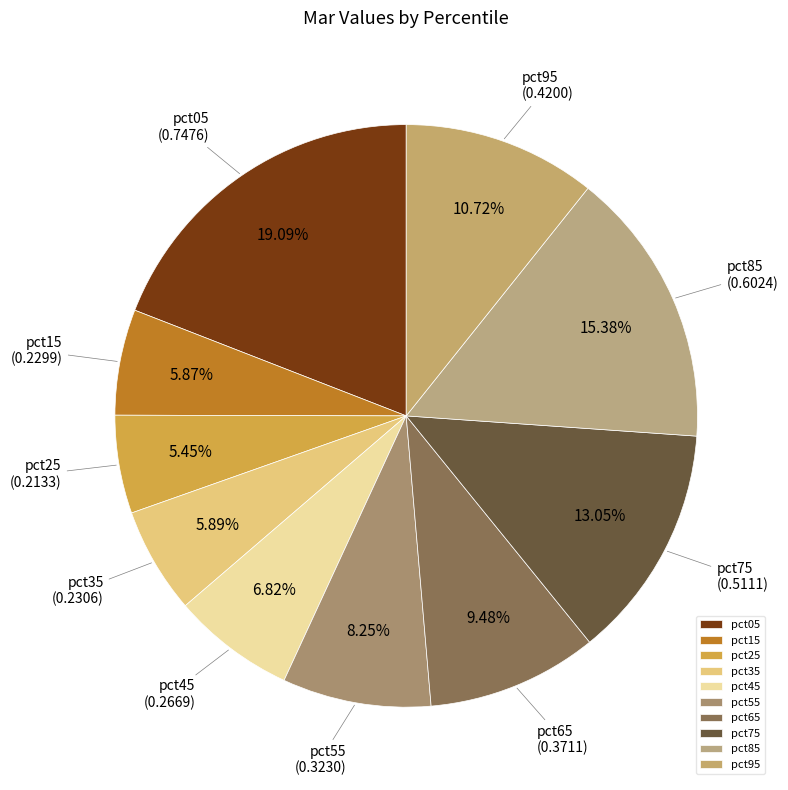

Is it true that pct15 is 16% of the pie?

False